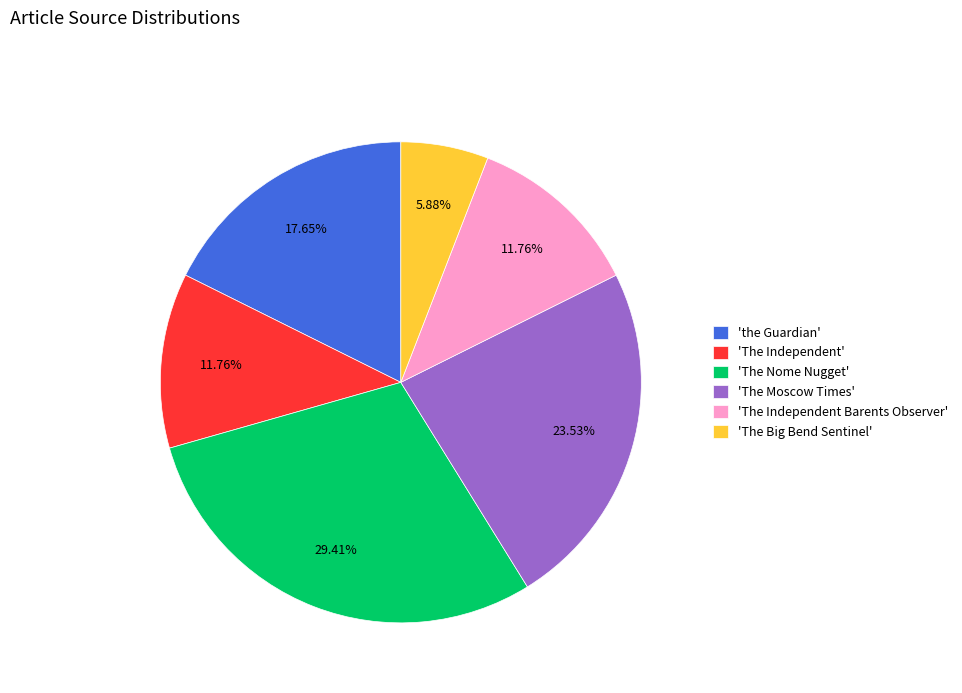

Is the sum of 'The Moscow Times' and 'the Guardian' greater than half?

No